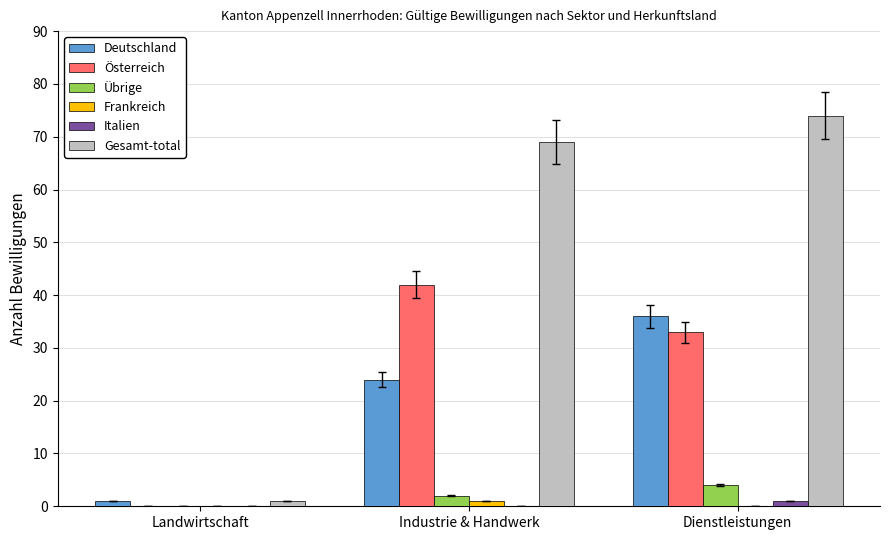

Which series has the largest total across all categories?

Gesamt-total